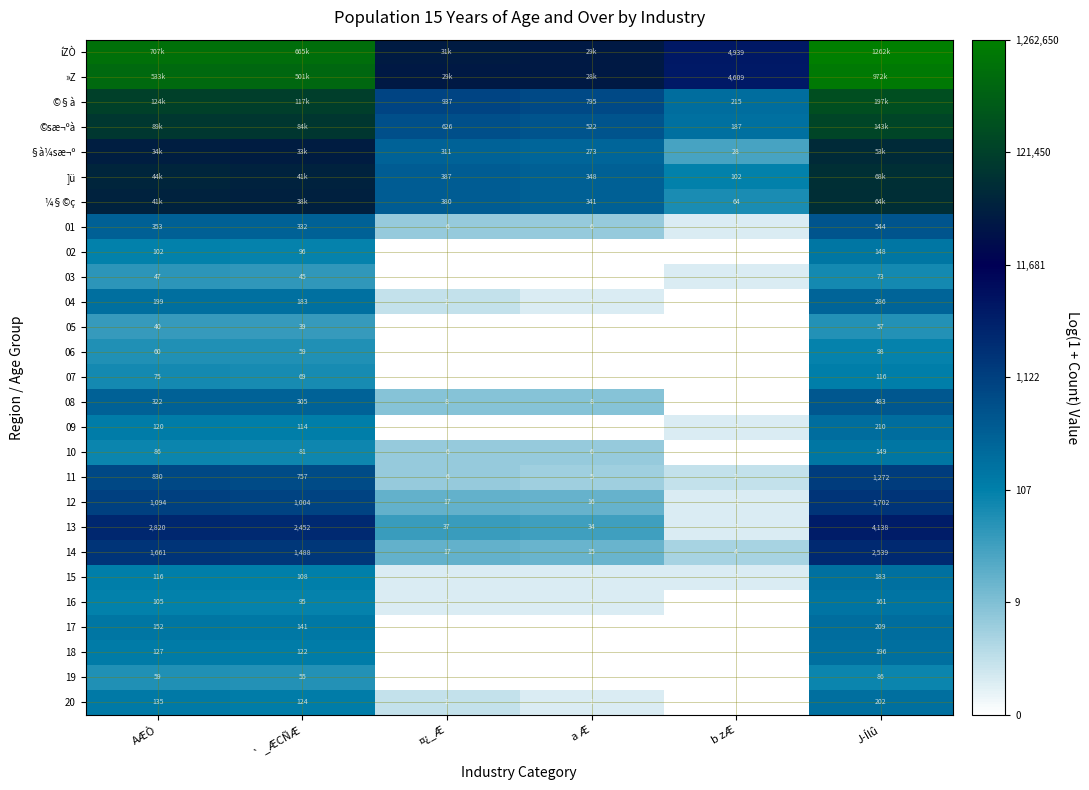

Which category has the highest value in the 14 series?

J­Ílû